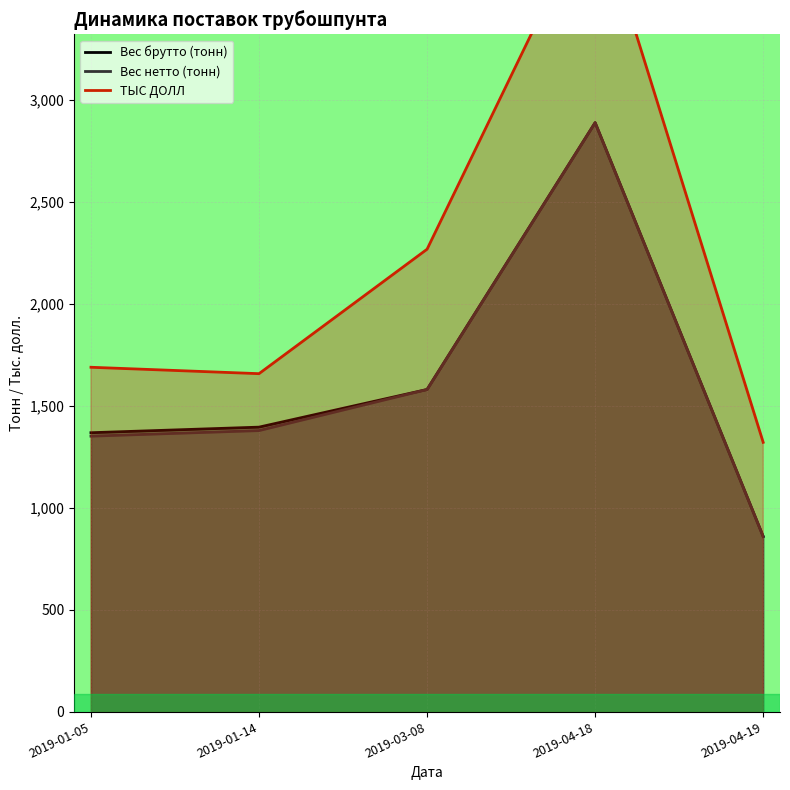

What is the sum of all ТЫС ДОЛЛ values?

10907.9